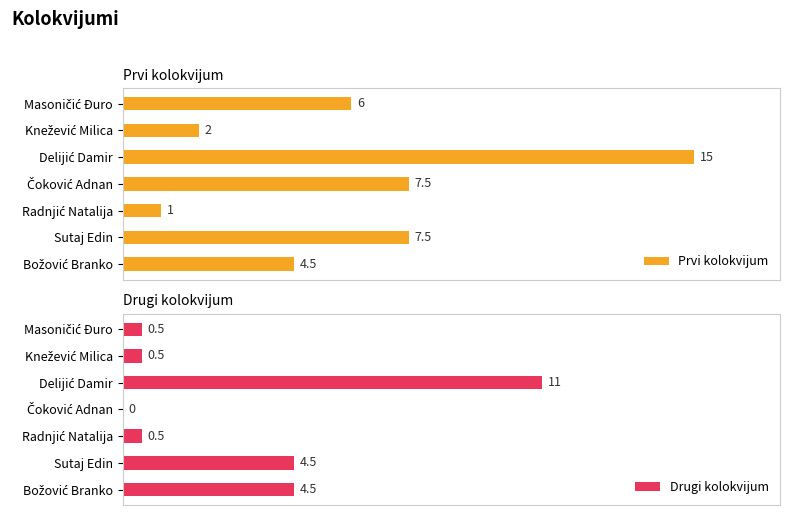

What is the average value of the Drugi kolokvijum series?

3.1